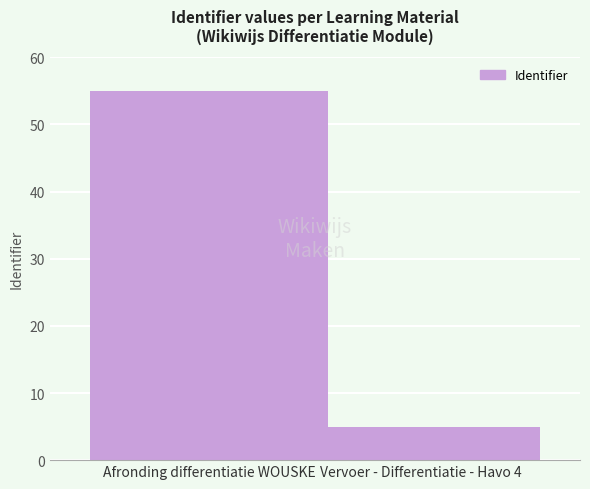

What is the average value?

30